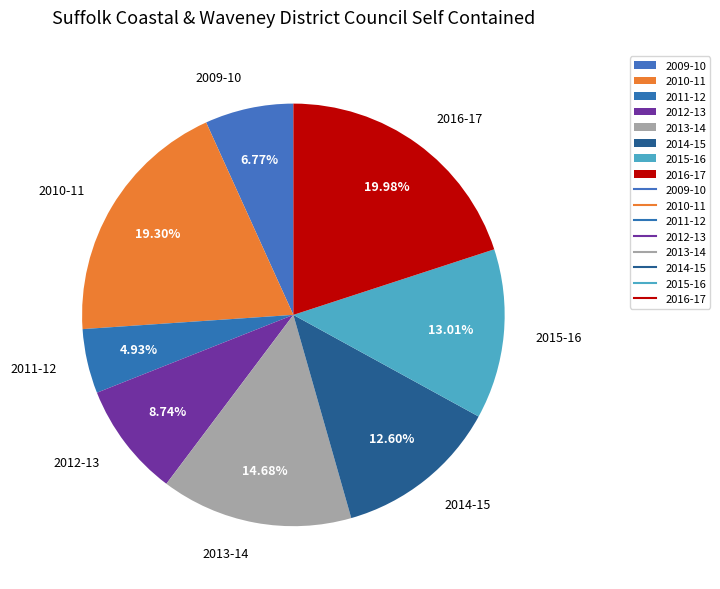

Which has a higher value, 2014-15 or 2016-17?

2016-17